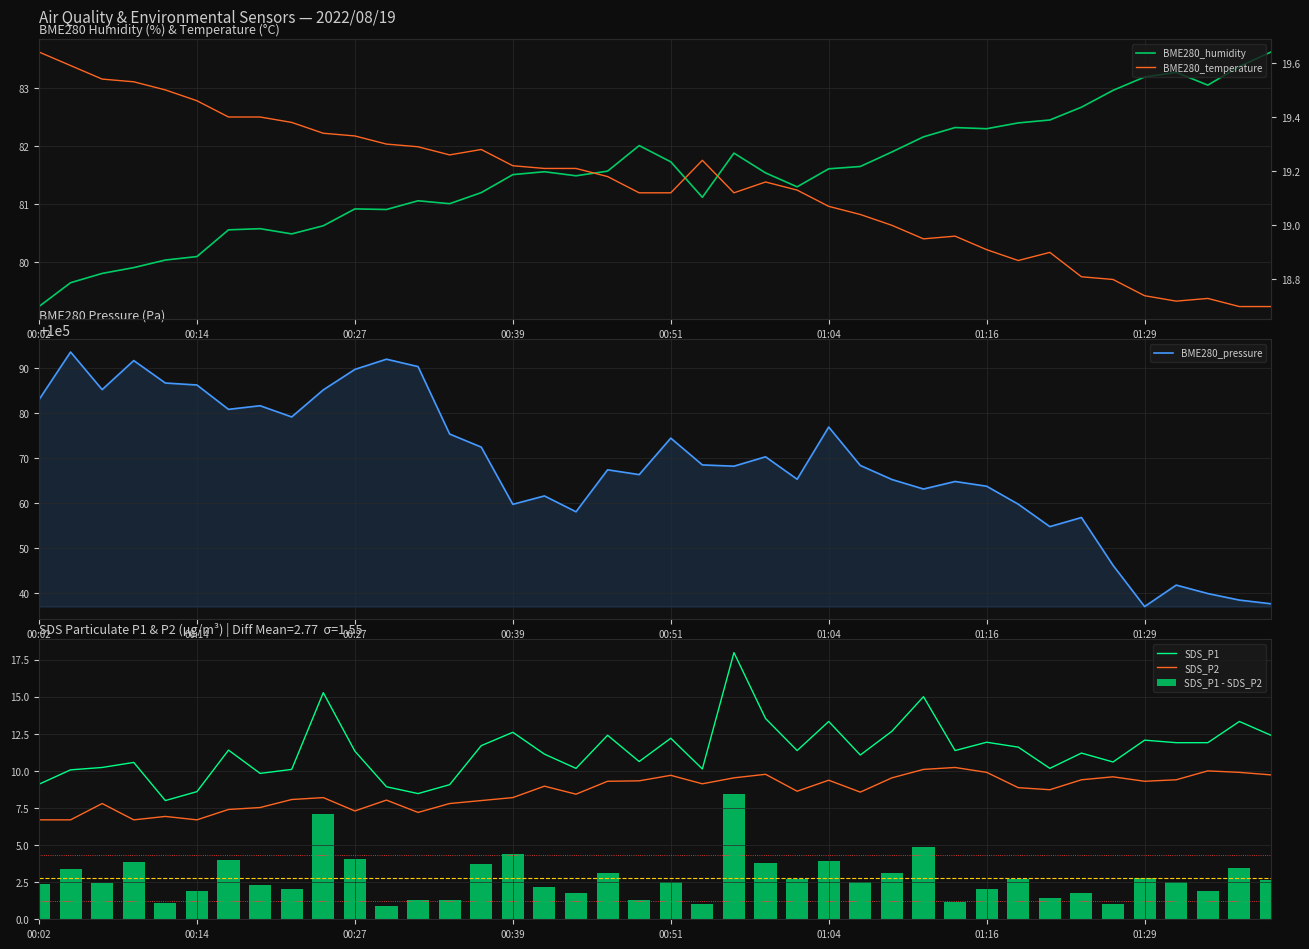

Is it true that BME280_pressure equals 48073.8 at 00:02?

False